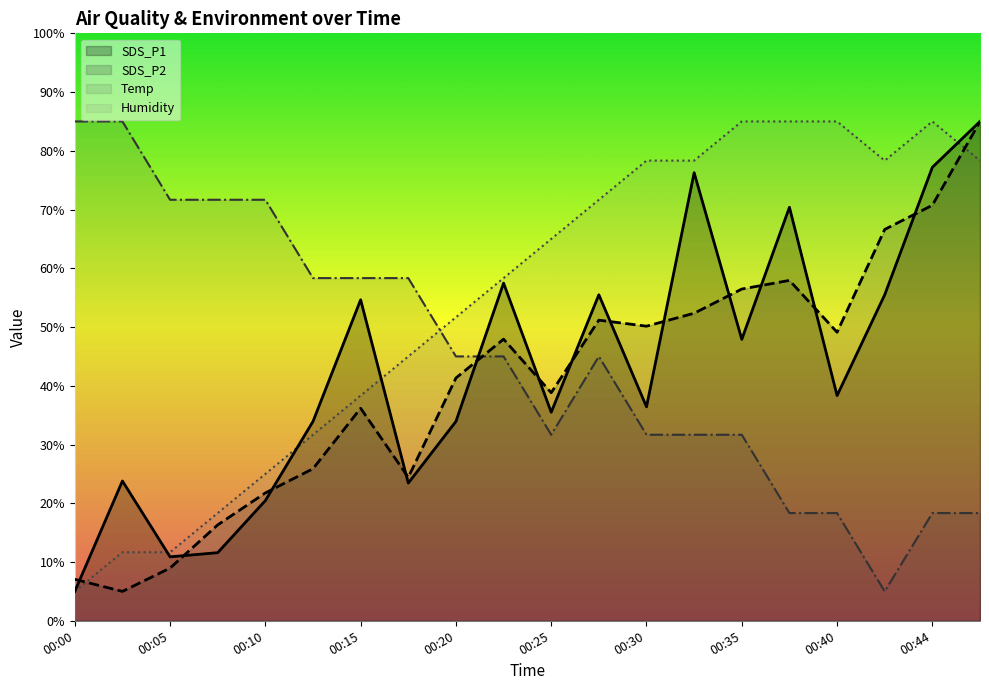

Does the chart display data point markers on the line(s)?

No